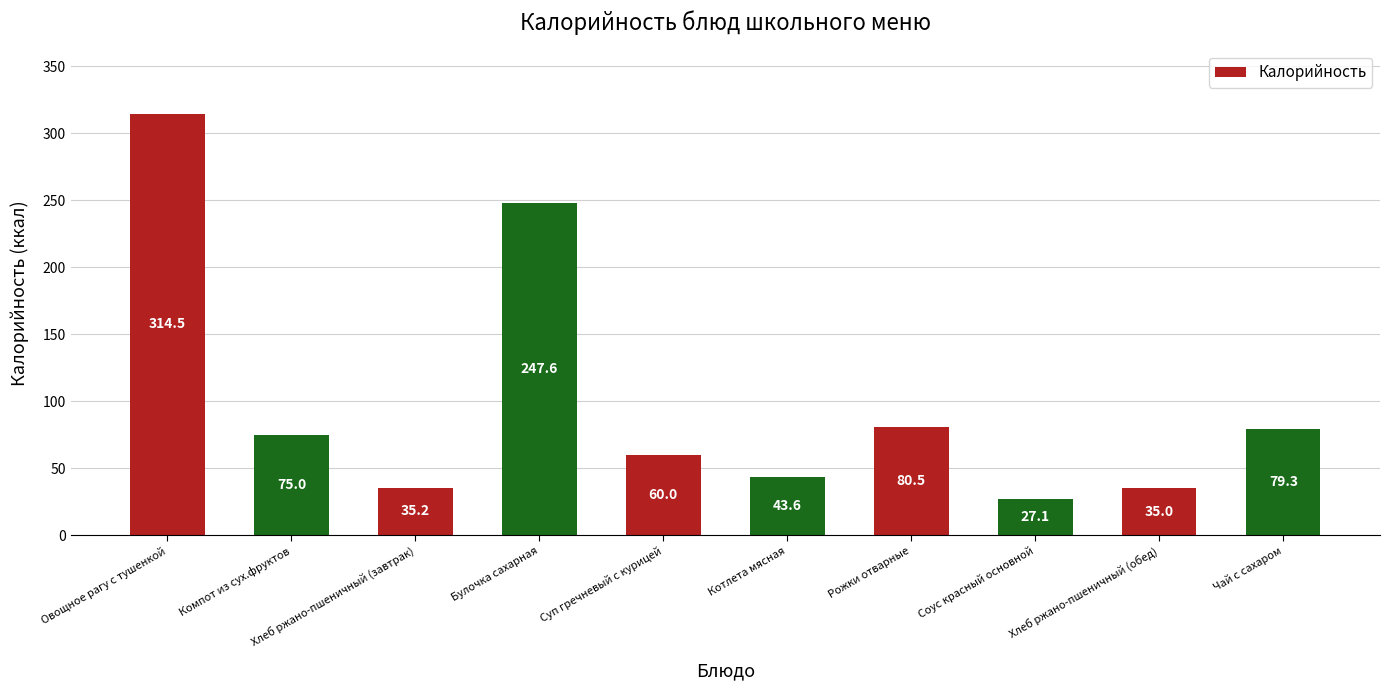

The value at Компот из сух.фруктов is 75.0. True or false?

True